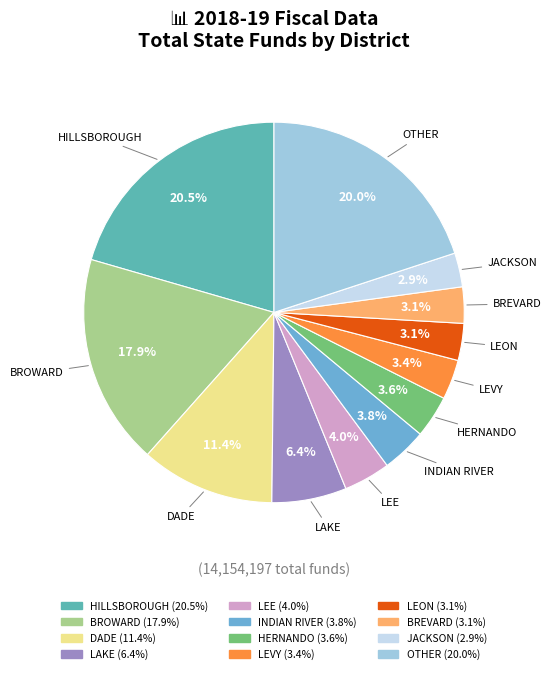

Is there a majority slice in this chart?

No